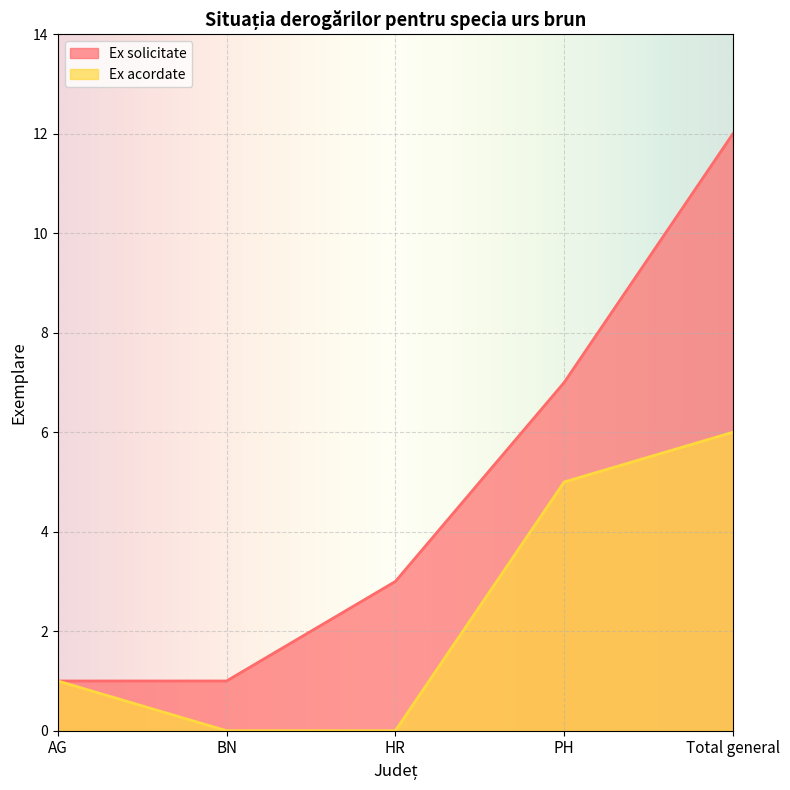

How many lines are shown in the chart?

2